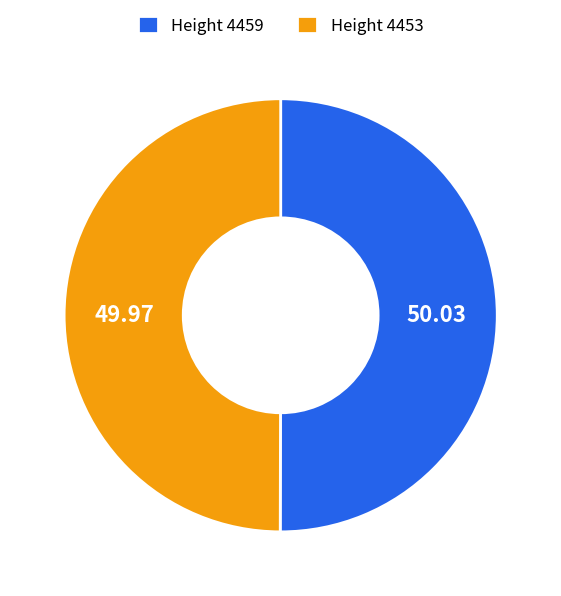

How many segments does this pie chart have?

2